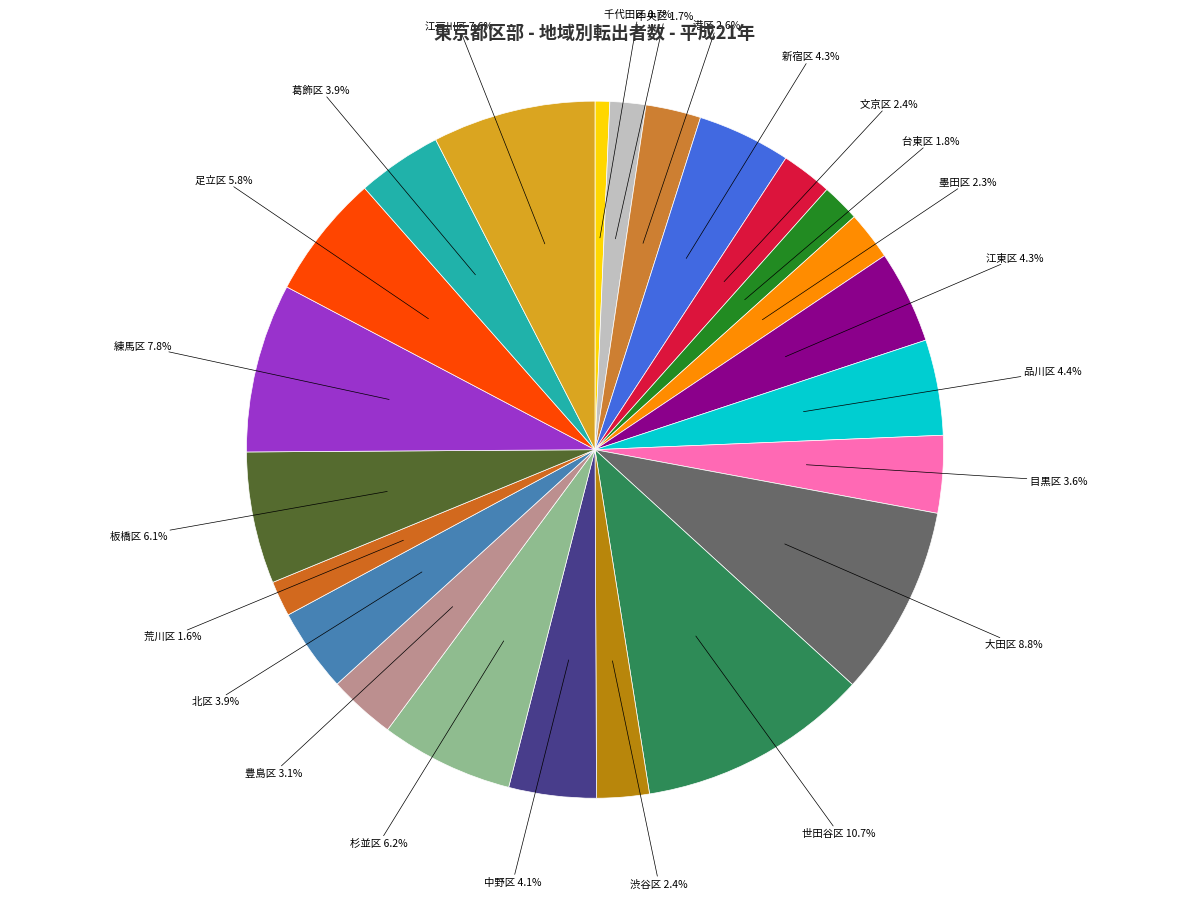

To the nearest percent, what is the average slice percentage?

4%